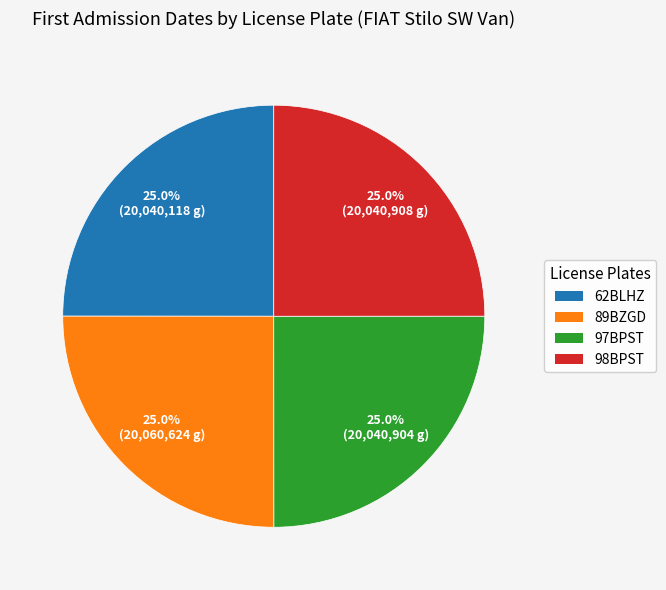

Is there a majority slice in this chart?

No